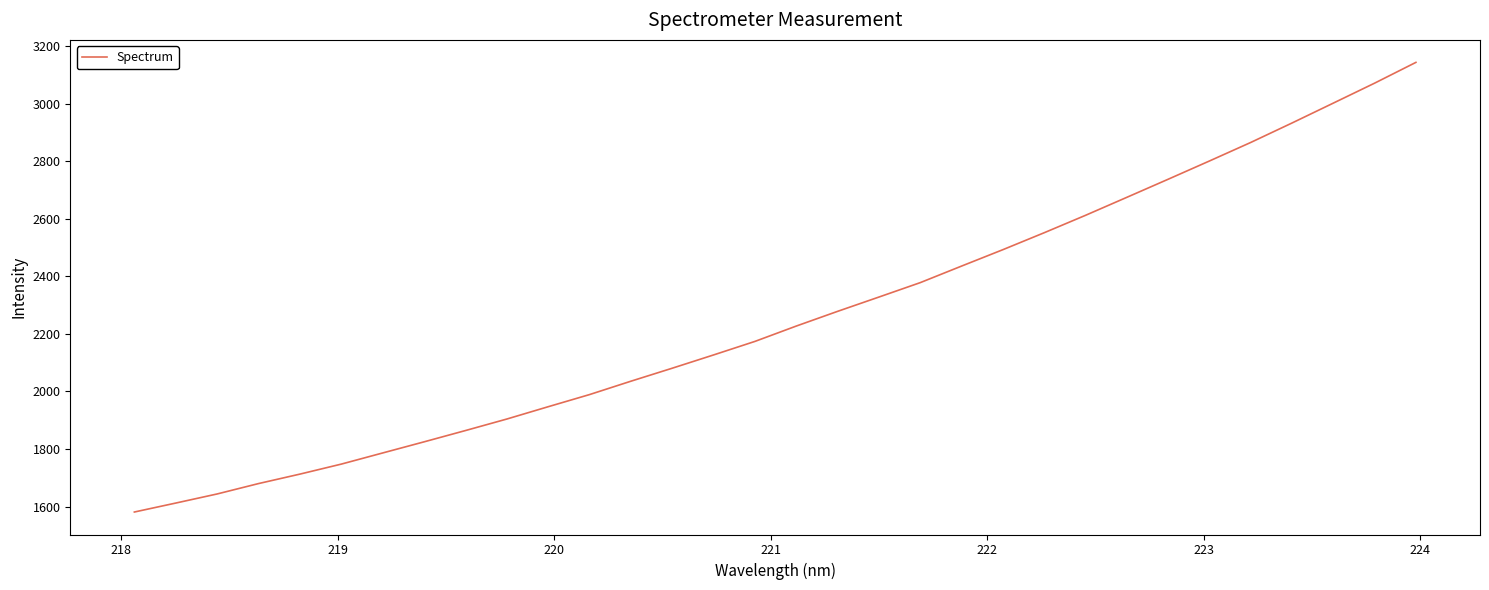

How many lines are shown in the chart?

1